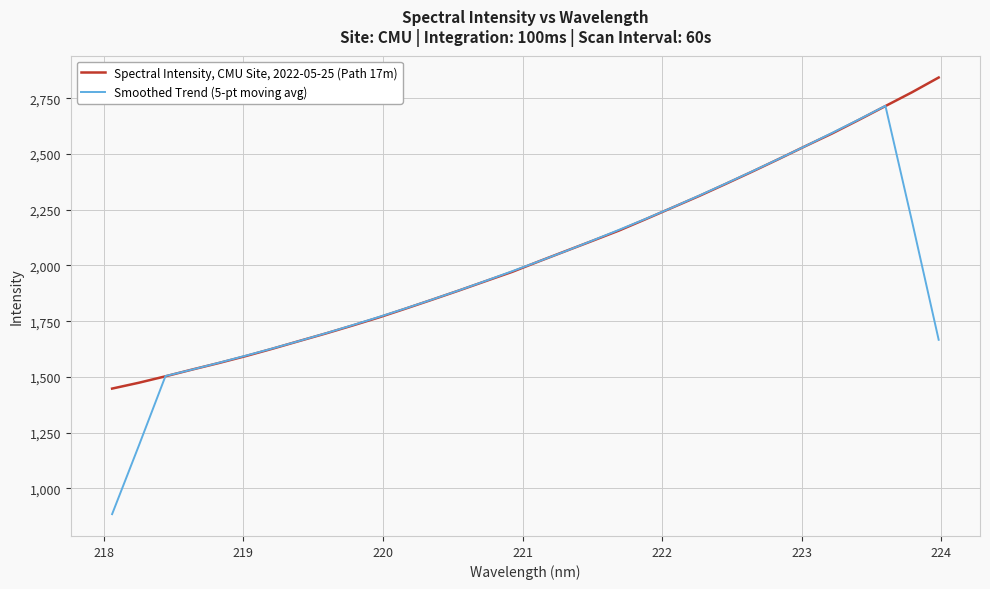

What are all the series names shown in the legend?

Spectral Intensity, CMU Site, 2022-05-25 (Path 17m), Smoothed Trend (5-pt moving avg)